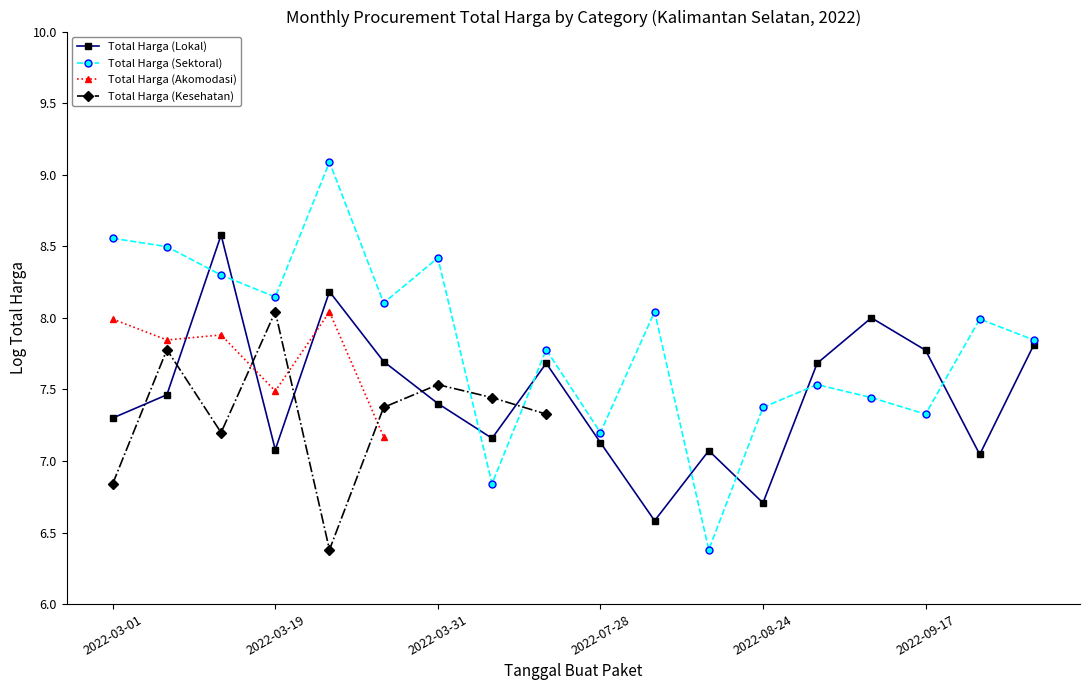

What is the minimum value for Total Harga (Lokal)?

6.6